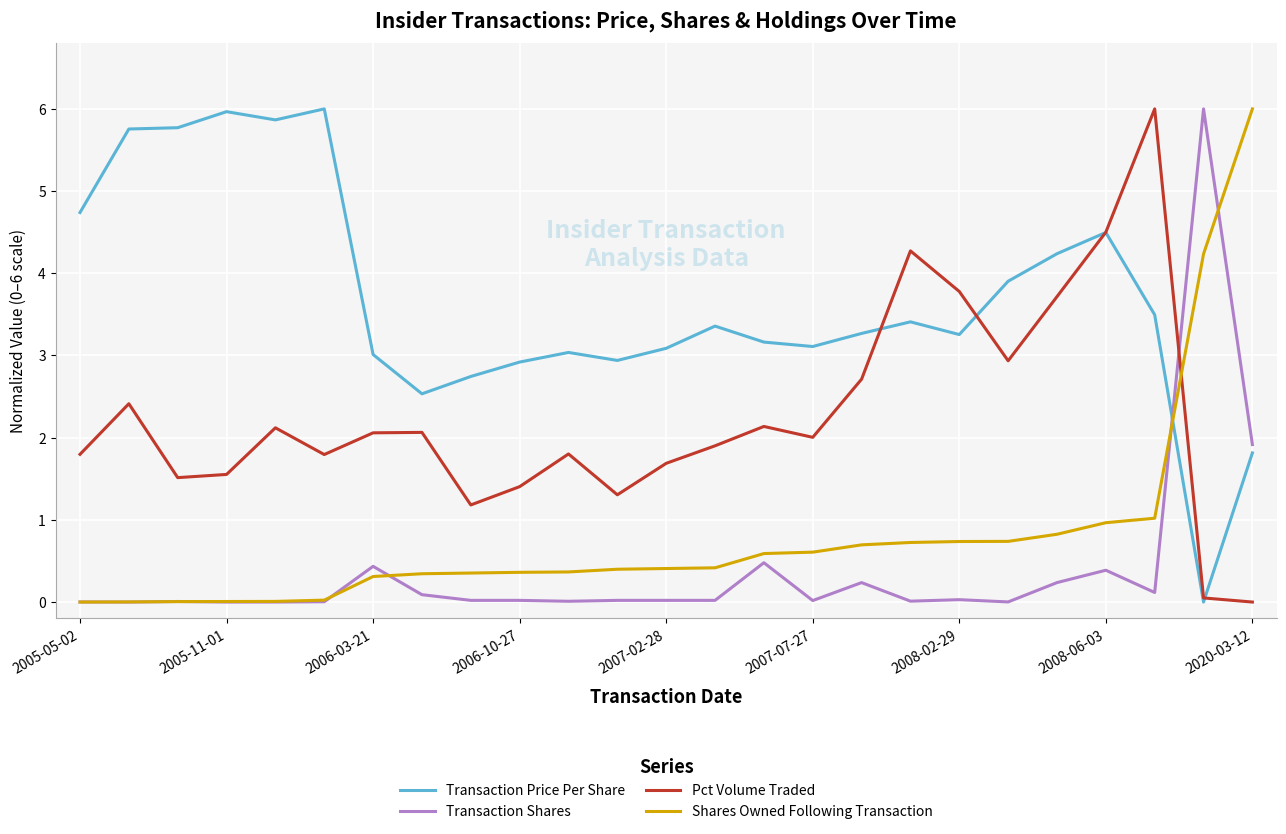

True or false: Pct Volume Traded and Transaction Shares intersect in this chart.

True